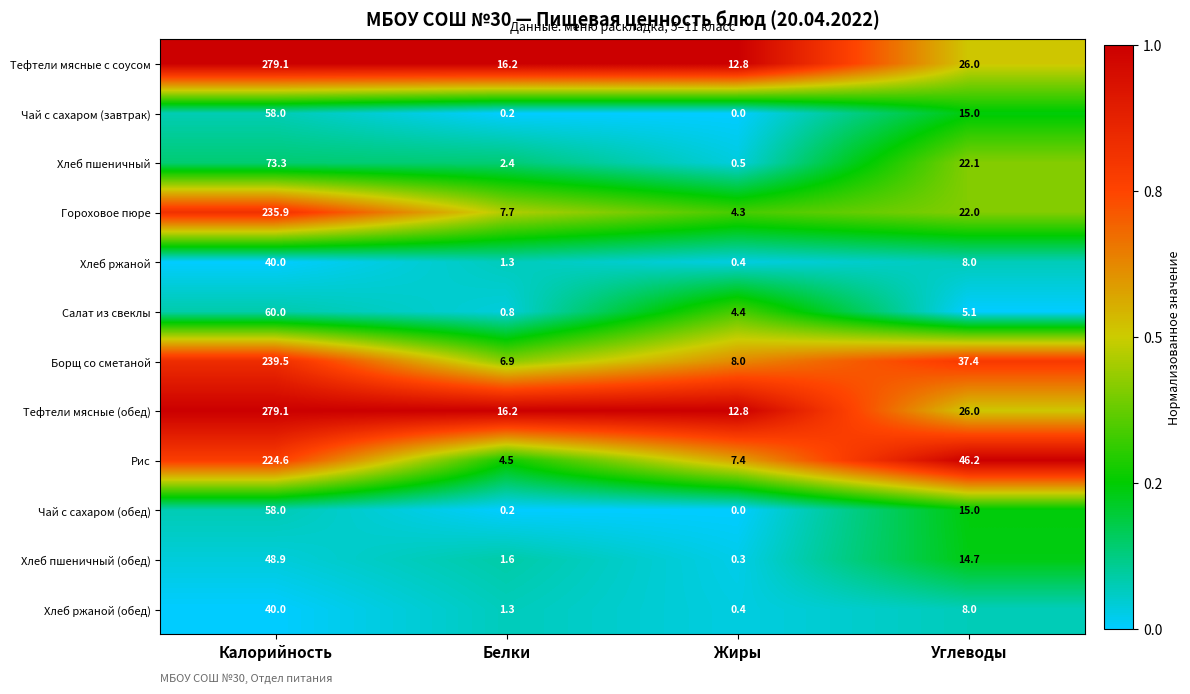

What is the difference between the second highest and second lowest values in the Тефтели мясные с соусом series?

9.8